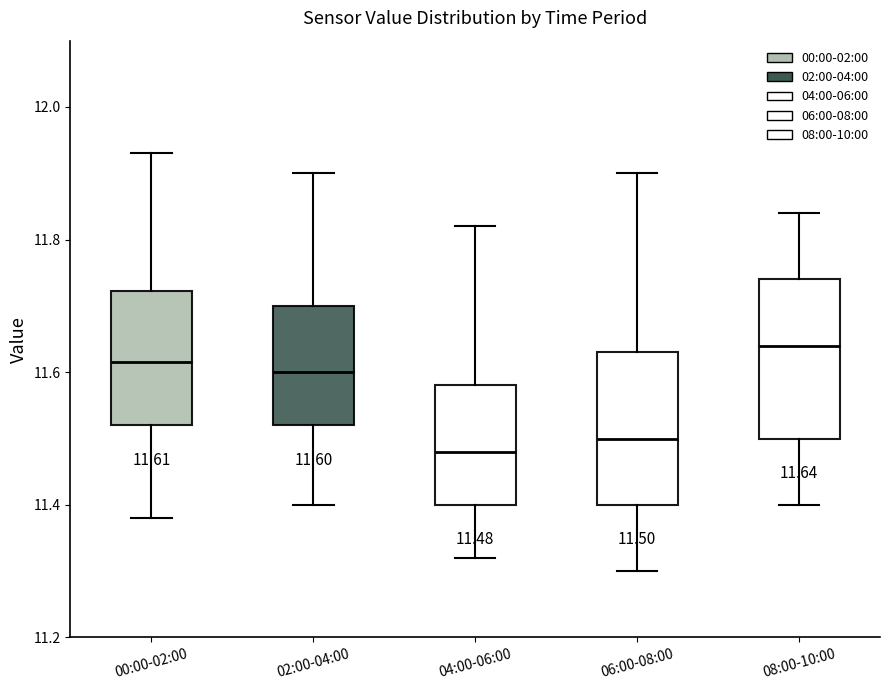

Which box's median line is the highest?

08:00-10:00